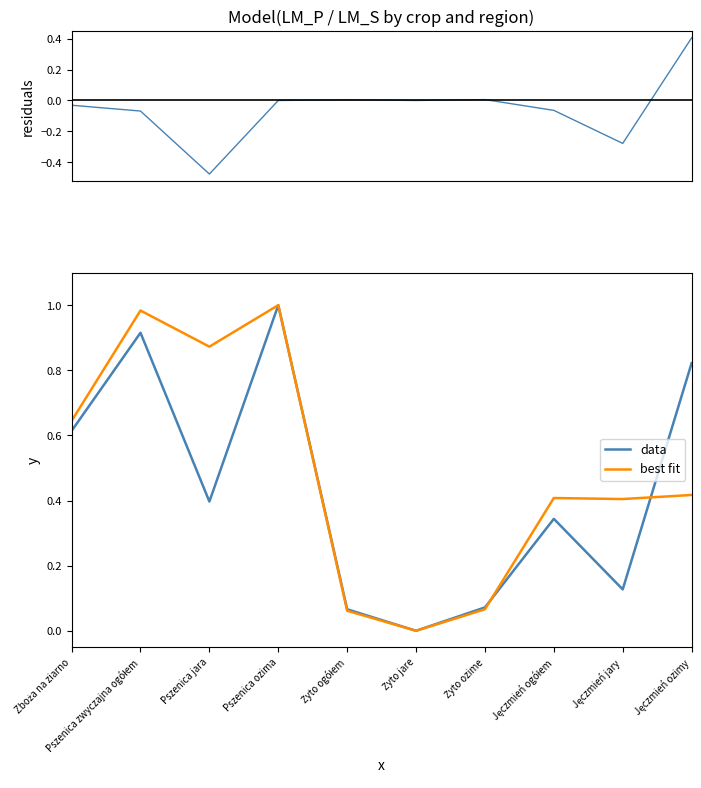

Count the number of data series in this chart.

3